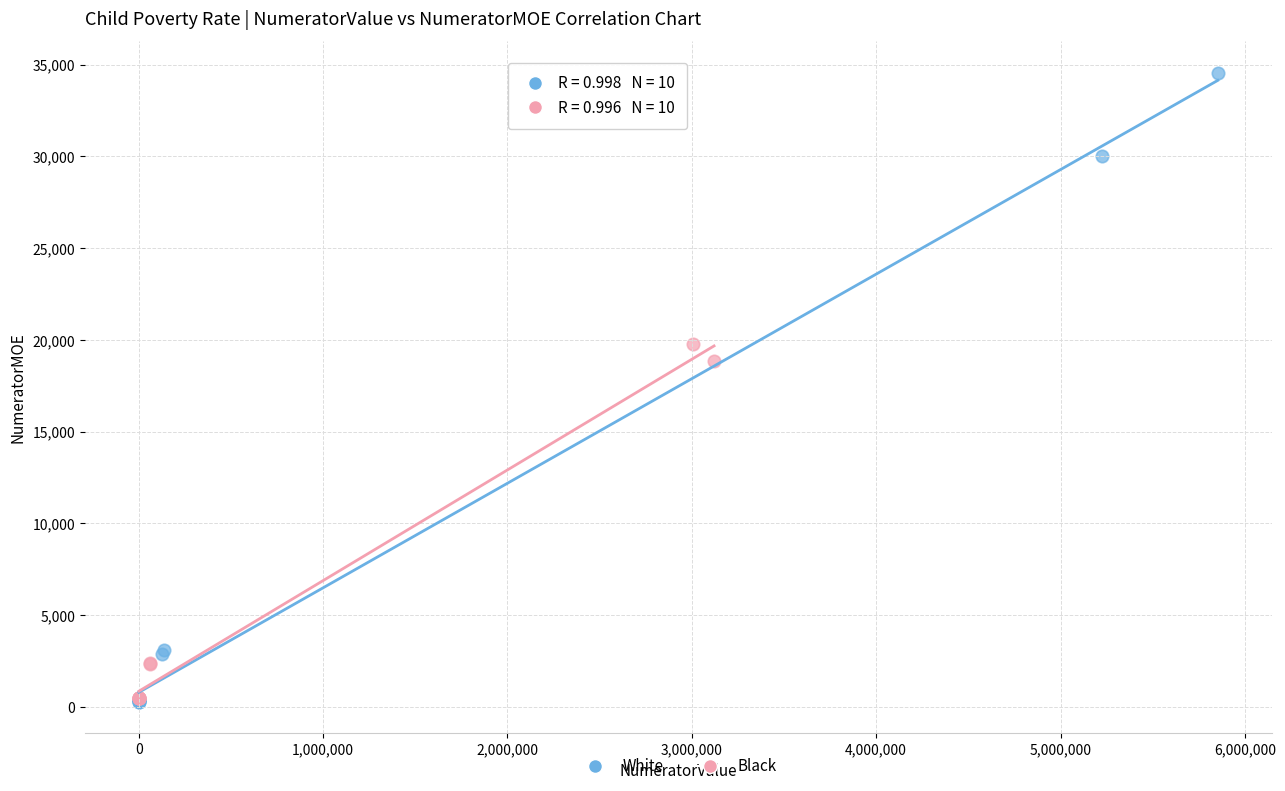

Which series has the largest Y range (max minus min)?

White